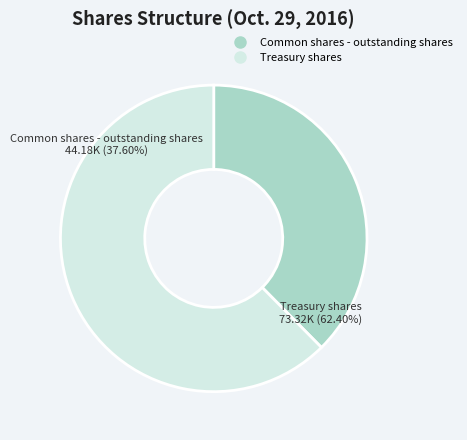

How many segments does this pie chart have?

2